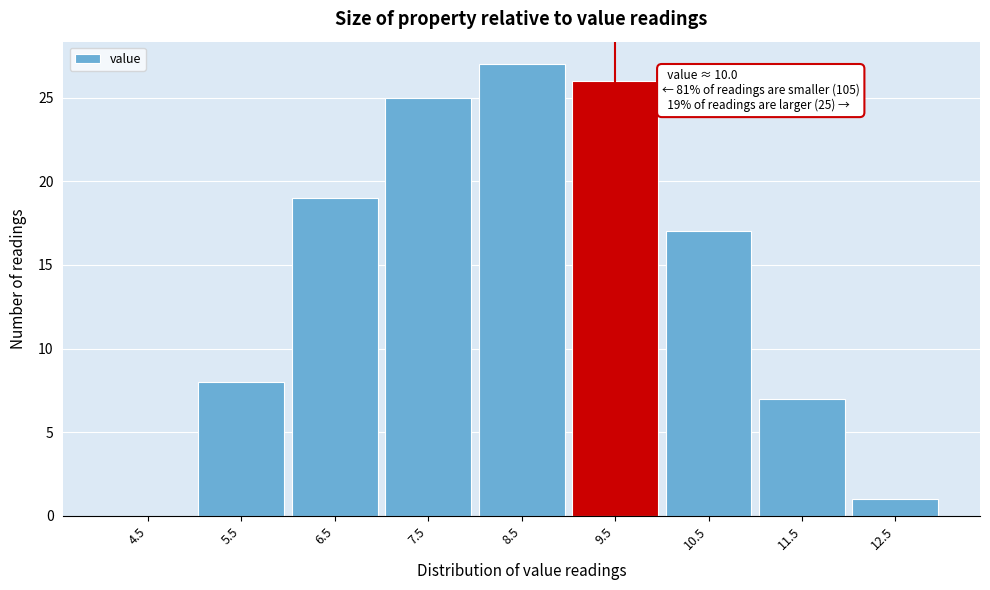

Reading left to right, extract all data points from this chart.

4.5=0	5.5=8	6.5=19	7.5=25	8.5=27	9.5=26	10.5=17	11.5=7	12.5=1